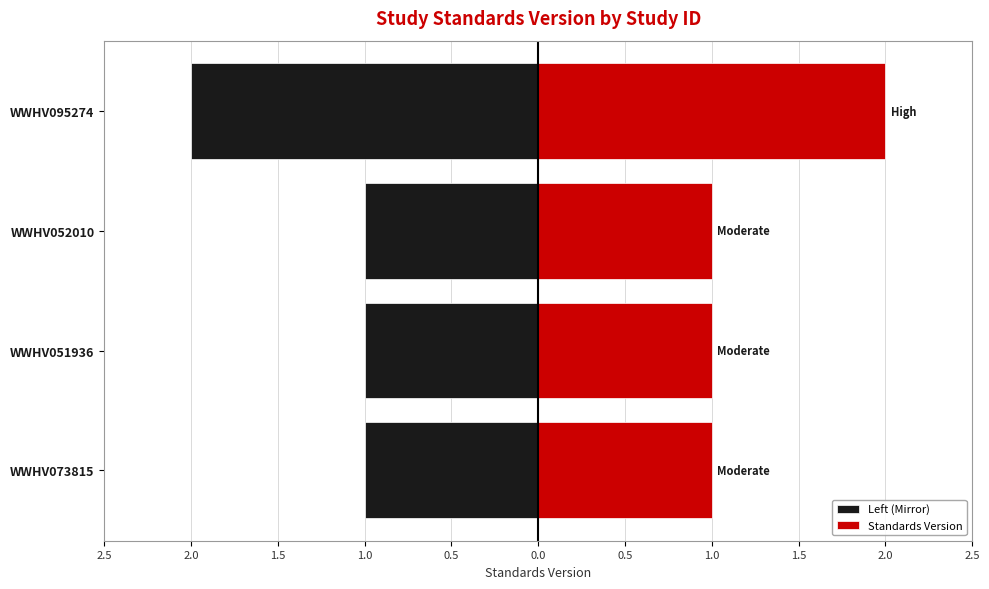

At how many categories does at least one series exceed 1?

1